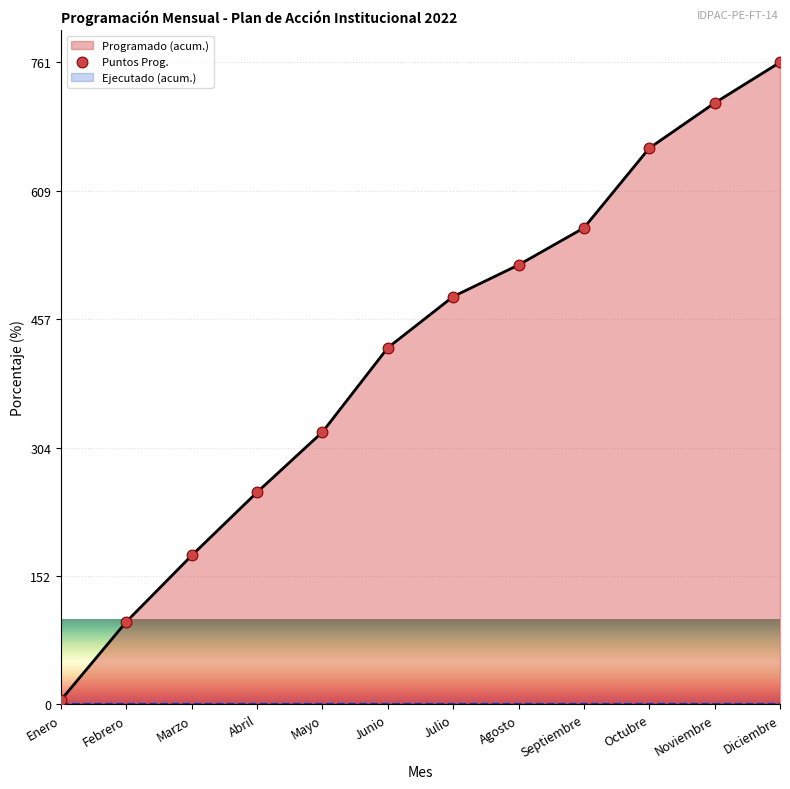

What is the change in value from Julio to Diciembre?

+277.9